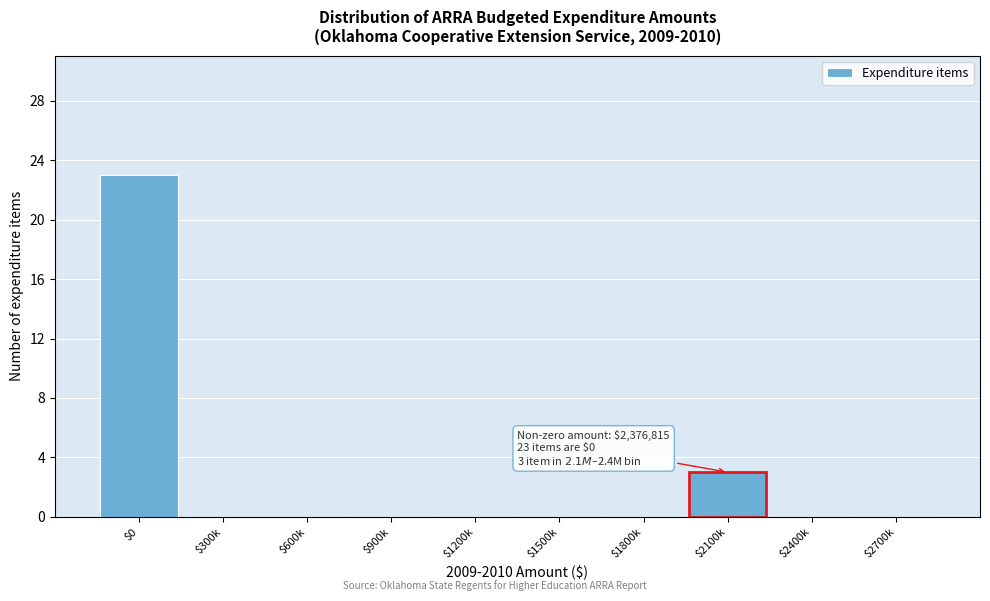

At which label is the value closest to 11?

$2100k